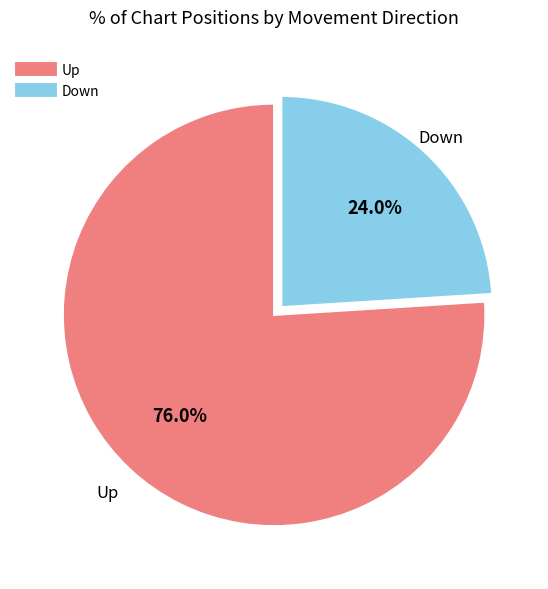

Is there a majority slice in this chart?

Yes